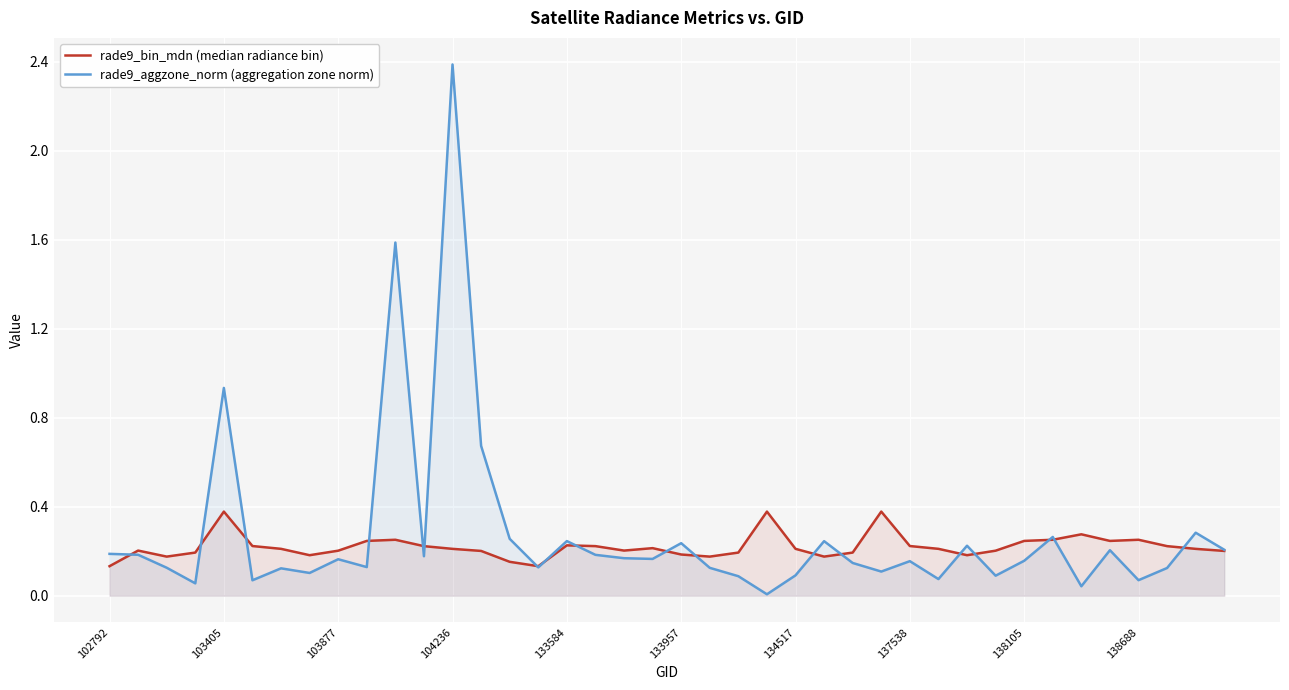

At which category is the sum across all series the highest?

104236